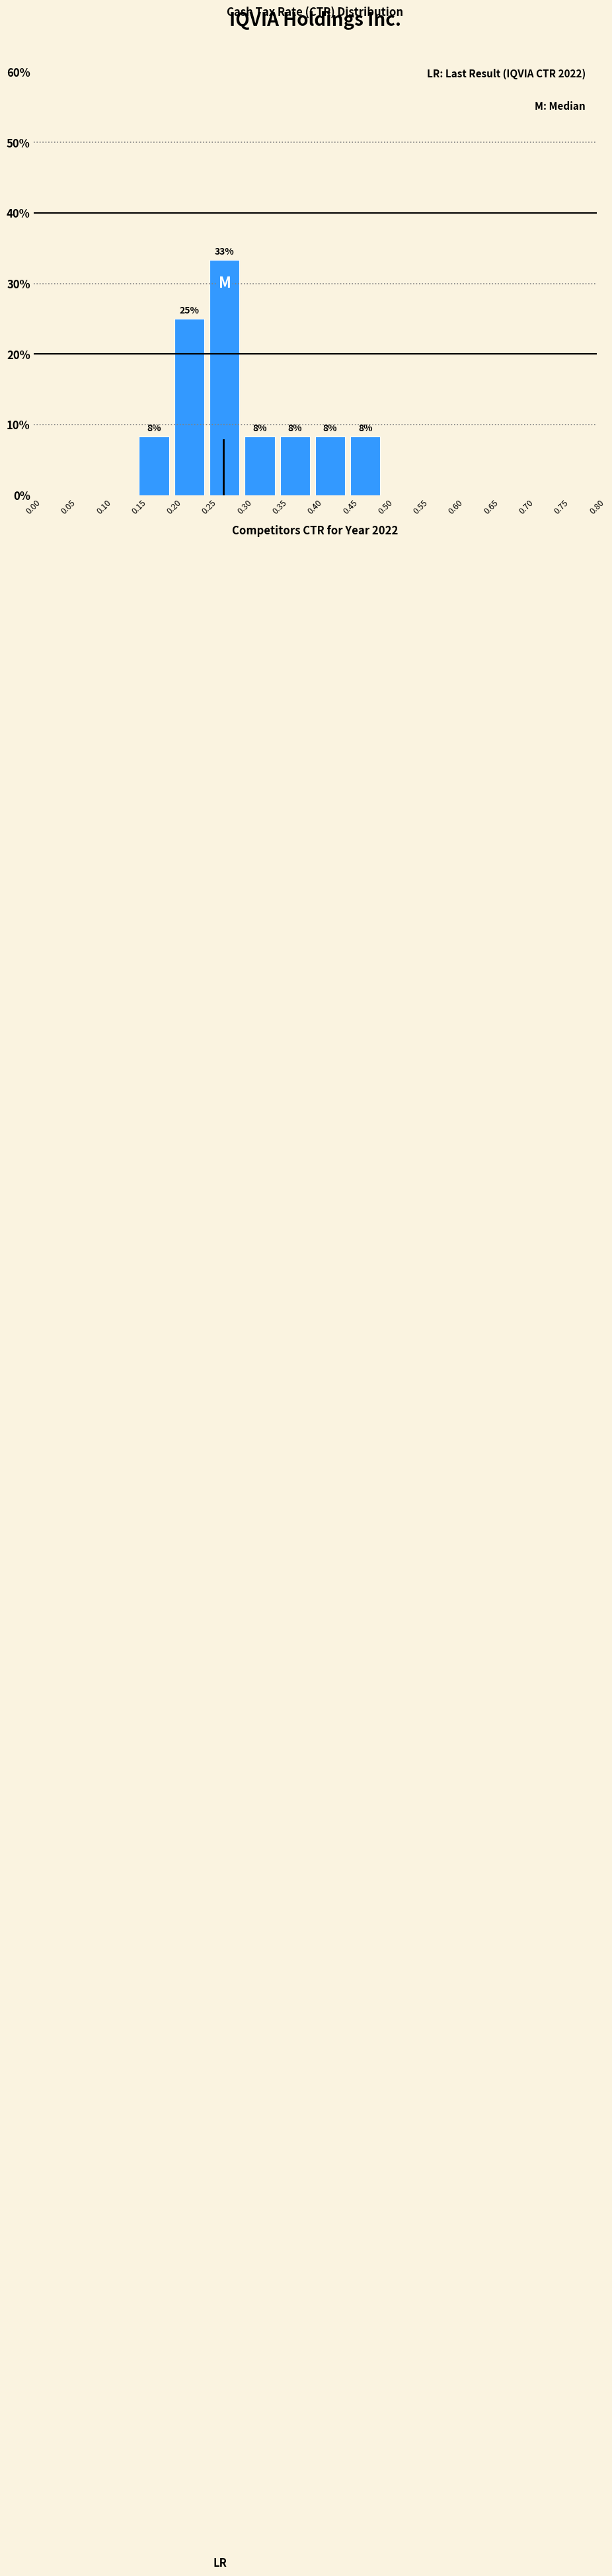

Over which range of the x-axis is the bar tallest?

0.25 to 0.30